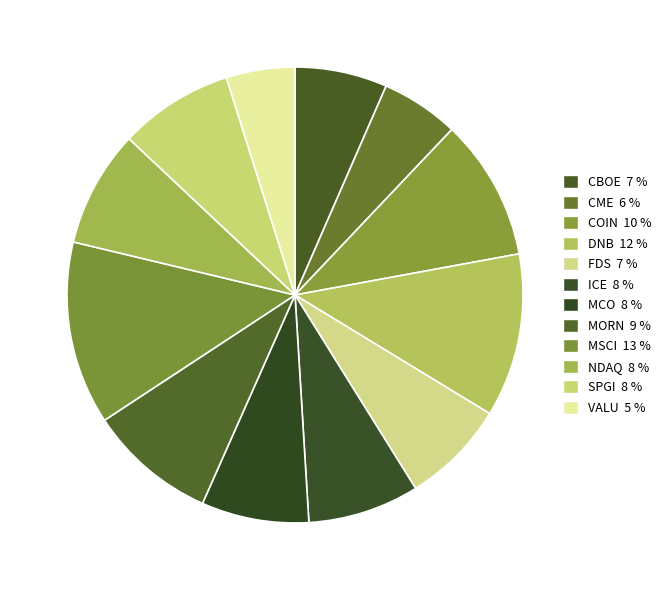

Is it true that COIN is 1% of the pie?

False